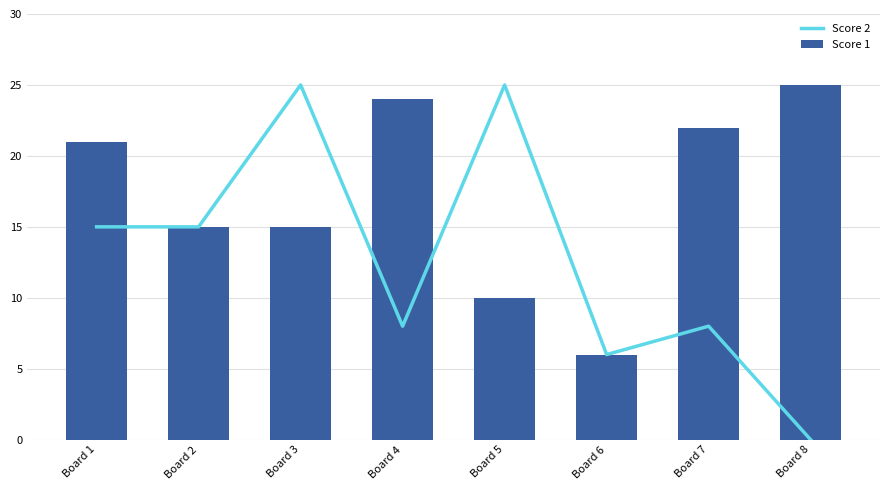

Rank the series at Board 7 from highest to lowest value.

Score 1, Score 2